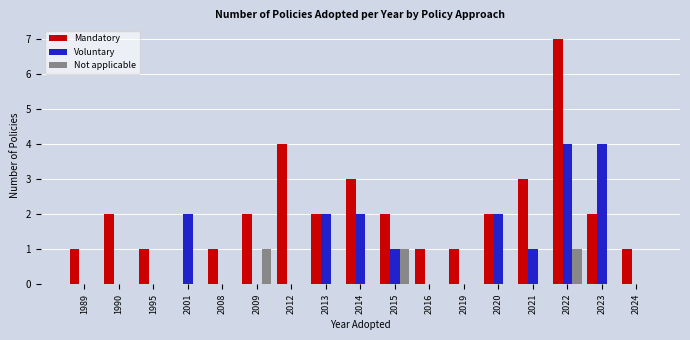

What is the total value across all series at 2001?

2